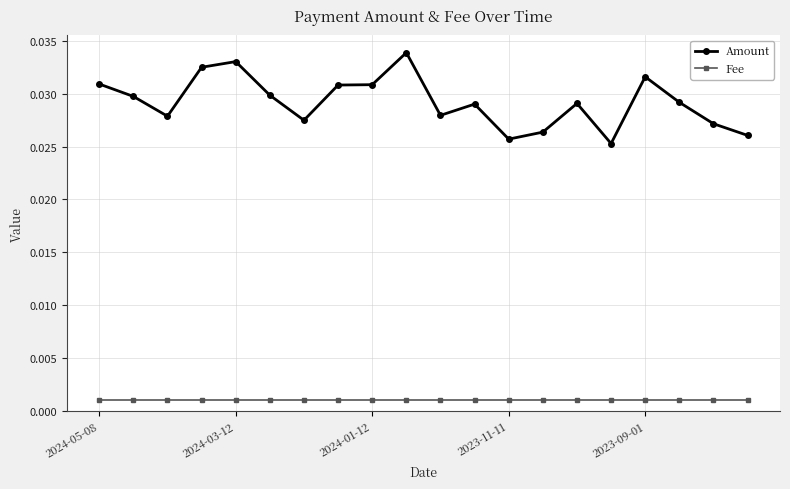

At how many categories does at least one series exceed 0?

20